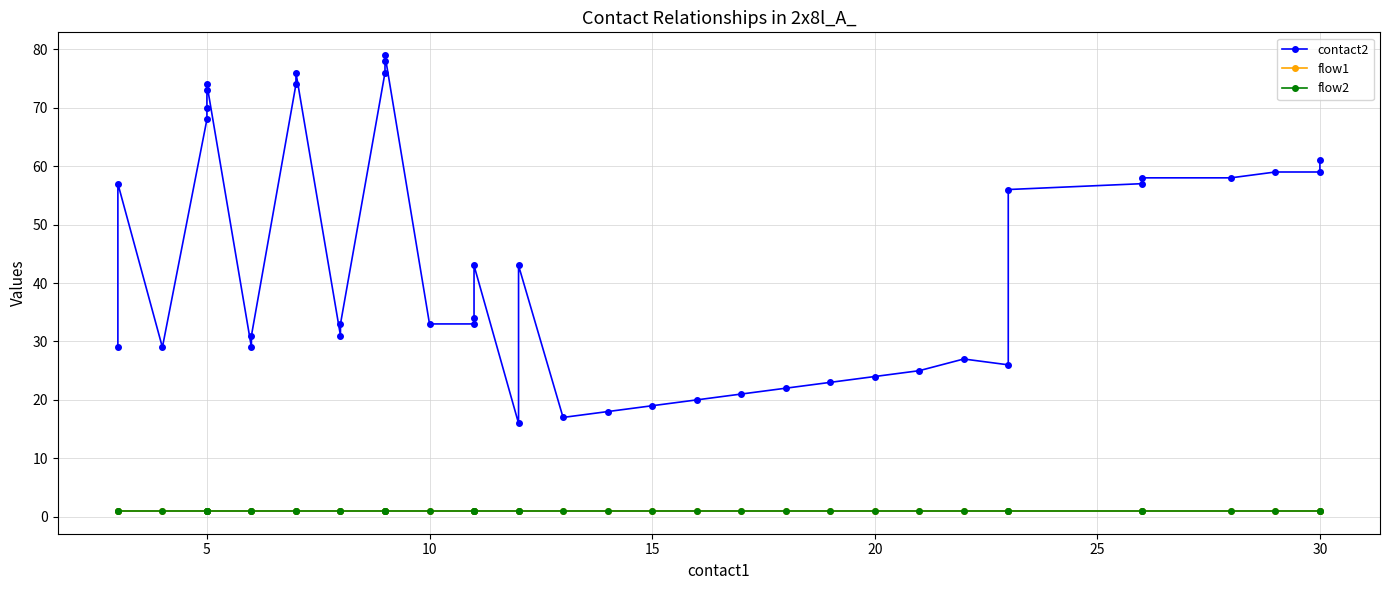

True or false: contact2 and flow1 intersect in this chart.

False